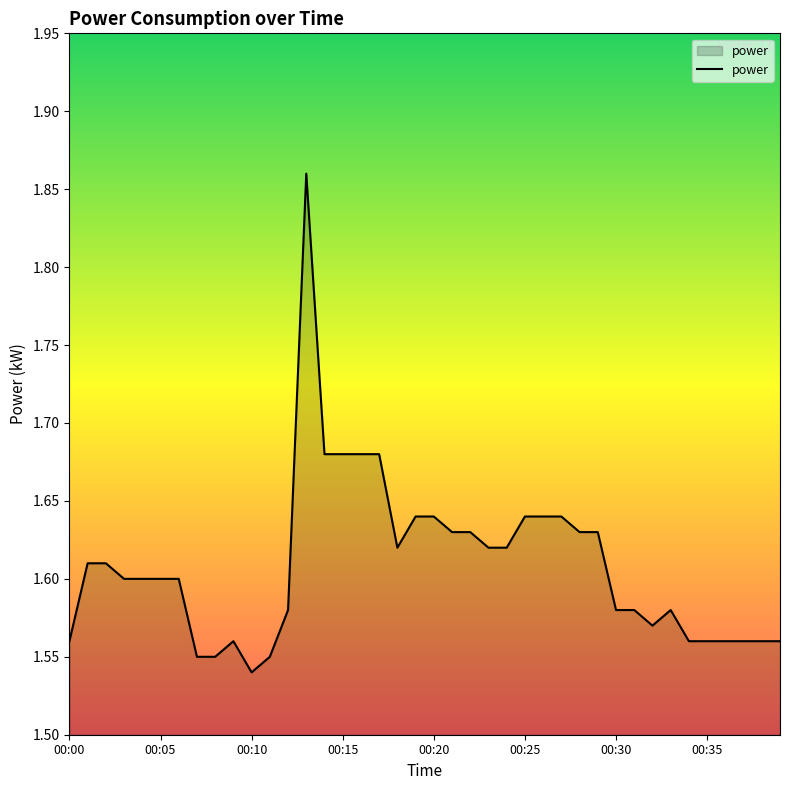

What is the difference between the maximum and minimum values?

0.3